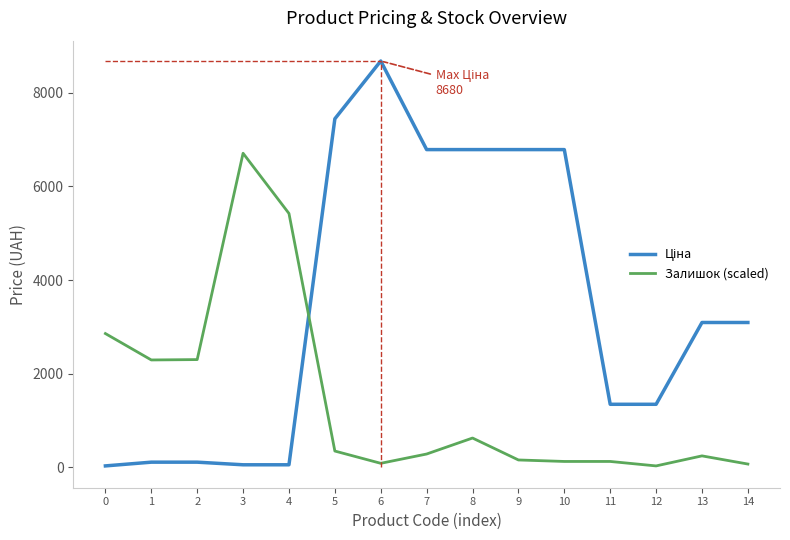

What is the sum of all Ціна values?

52525.6